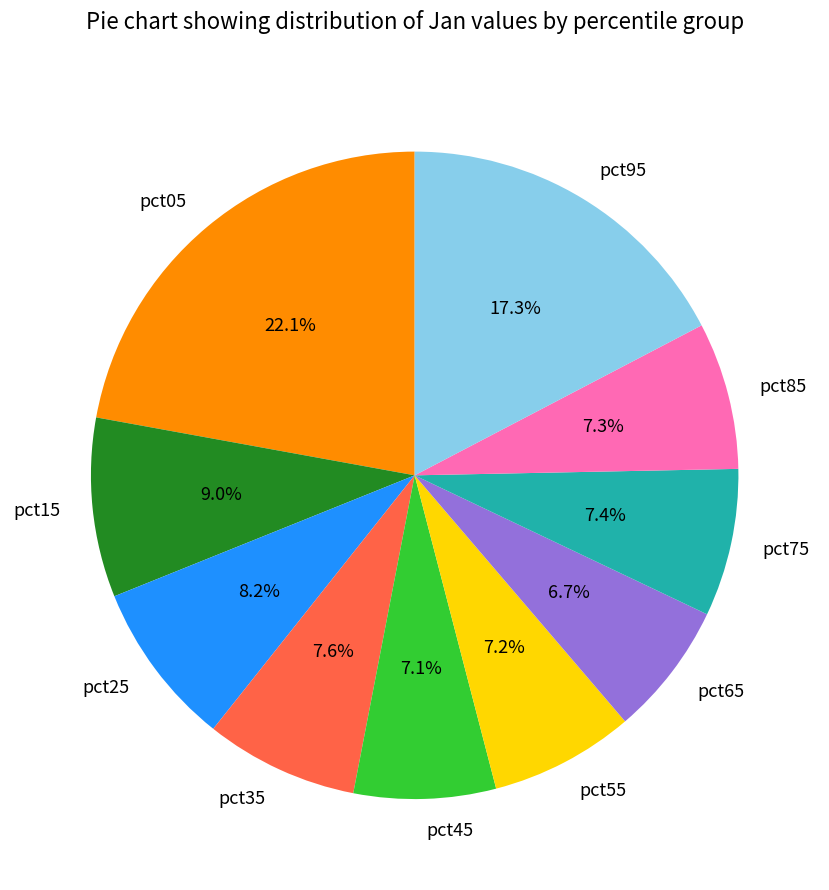

Which has a higher value, pct95 or pct05?

pct05